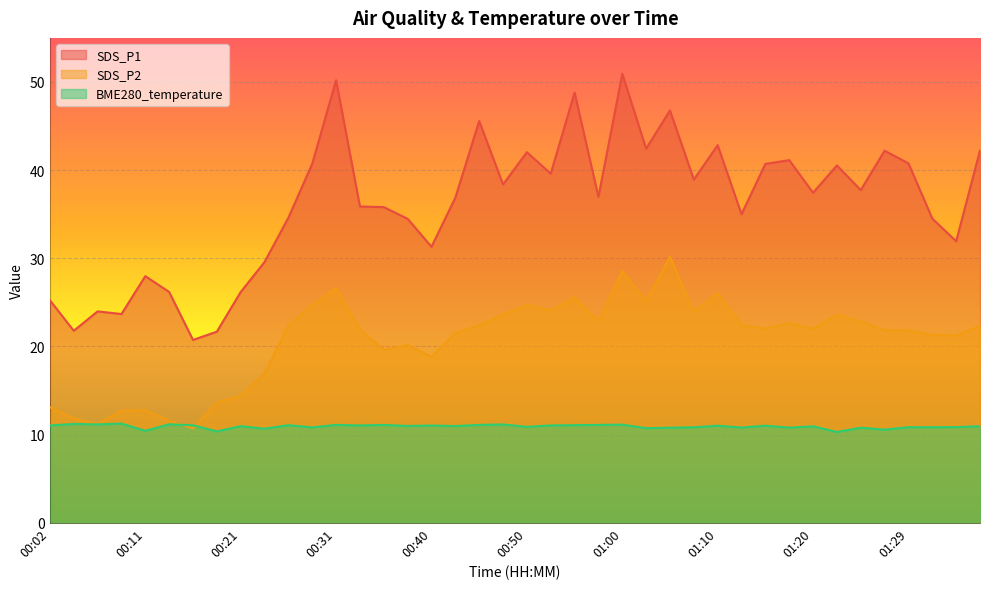

What position from the left is 01:25?

35